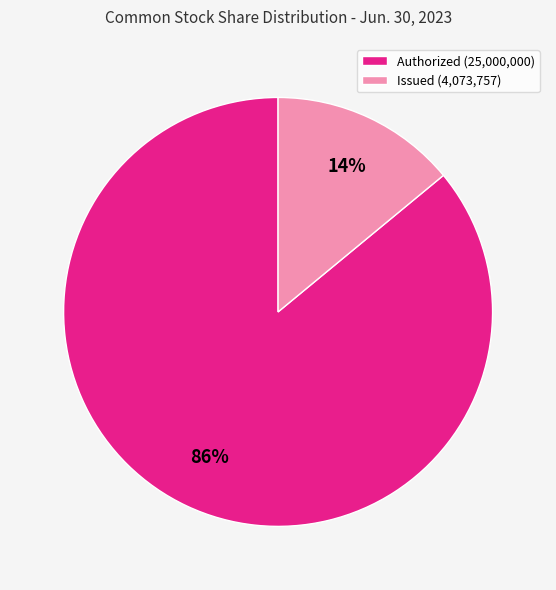

The Authorized (25,000,000) slice represents 74% of the pie. True or false?

False